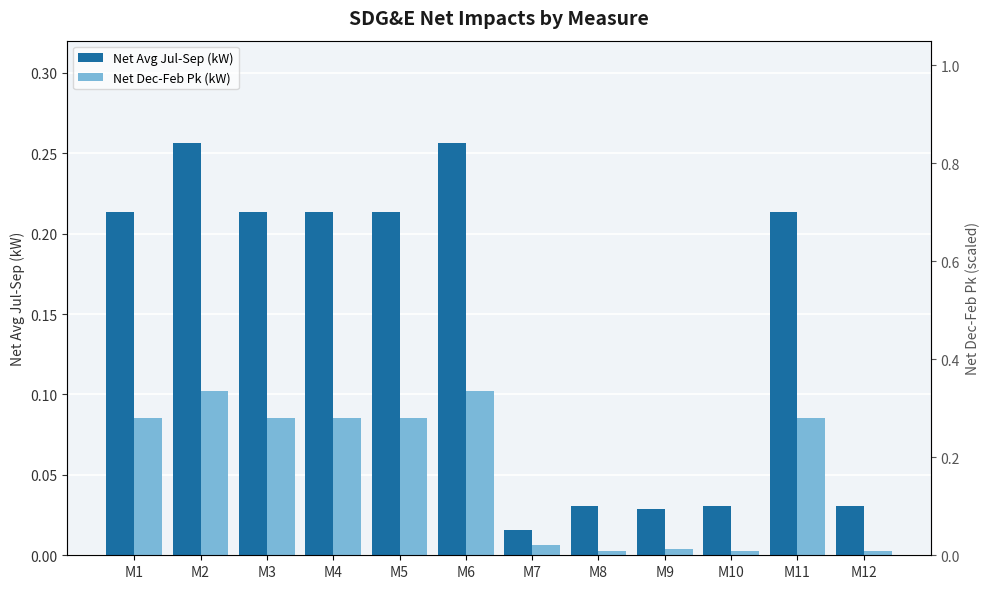

What are all the series names shown in the legend?

Net Avg Jul-Sep (kW), Net Dec-Feb Pk (kW)